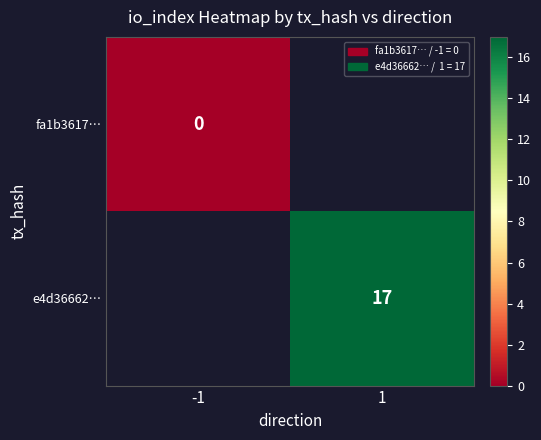

Is the value of fa1b3617… at -1 greater than the value of e4d36662… at 1?

No